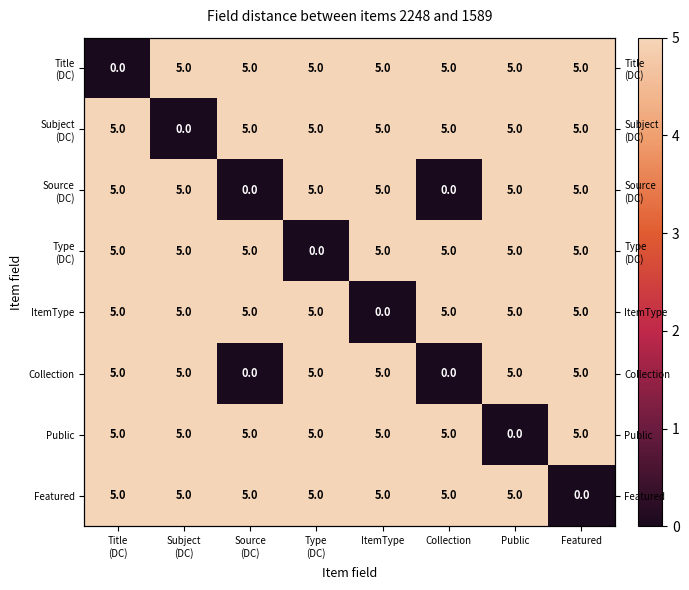

What is the maximum value shown in the chart?

5